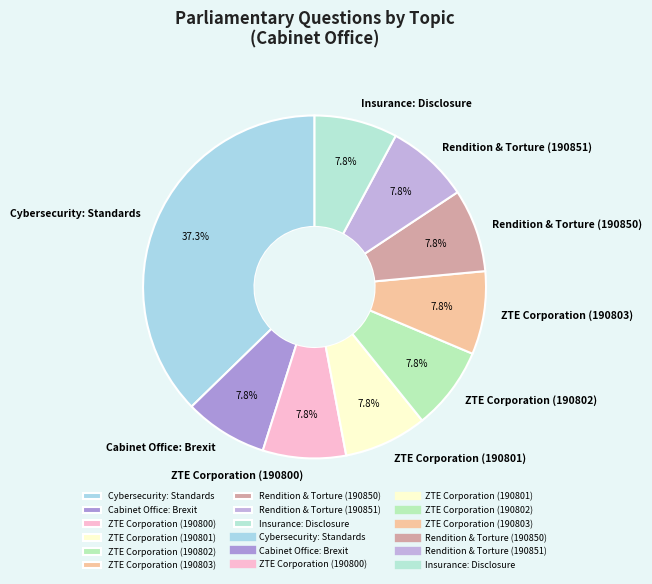

Does Rendition & Torture (190850) represent more than half of the total?

No